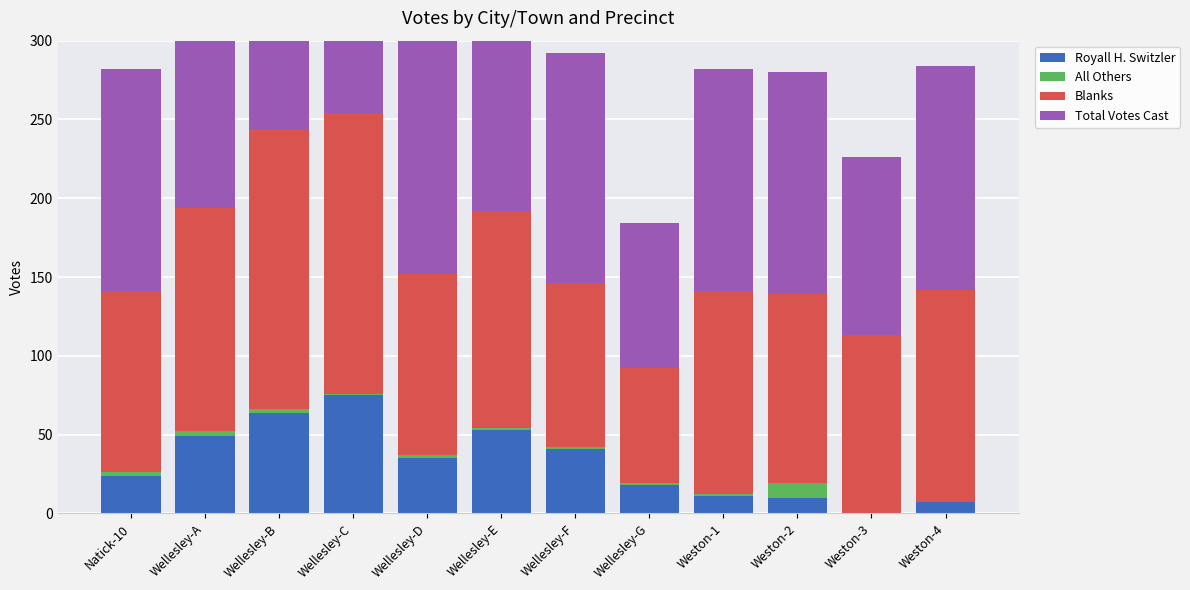

Which series changed the most between Wellesley-G and Weston-4?

Blanks